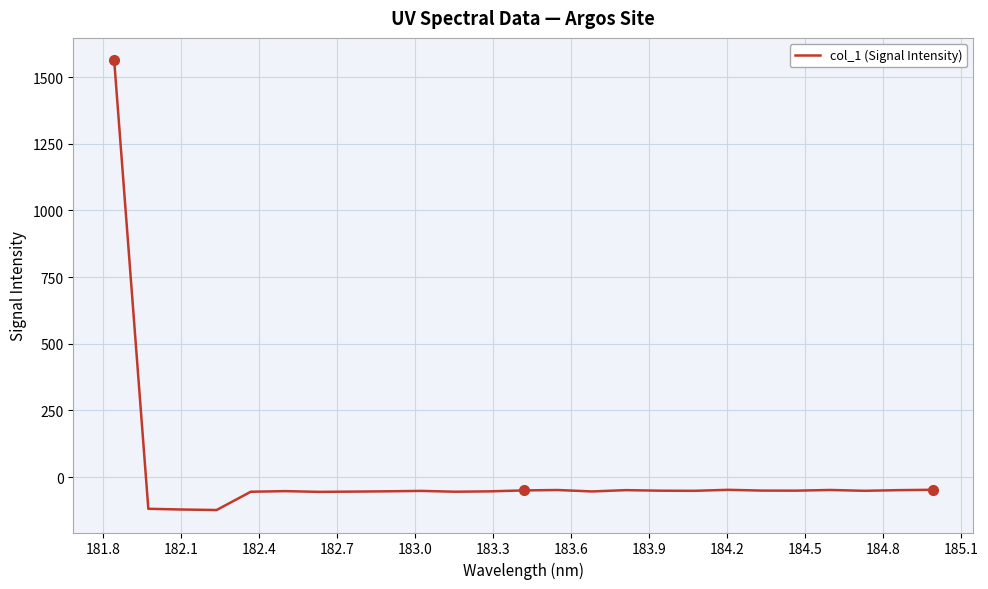

What is the difference between the maximum and minimum values?

1686.0